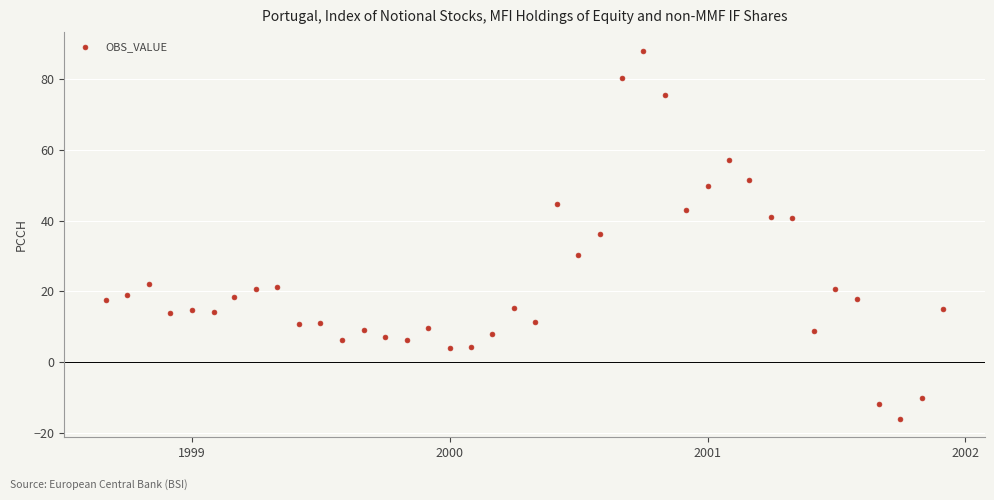

What is the range of X values (max minus min)?

1187.0